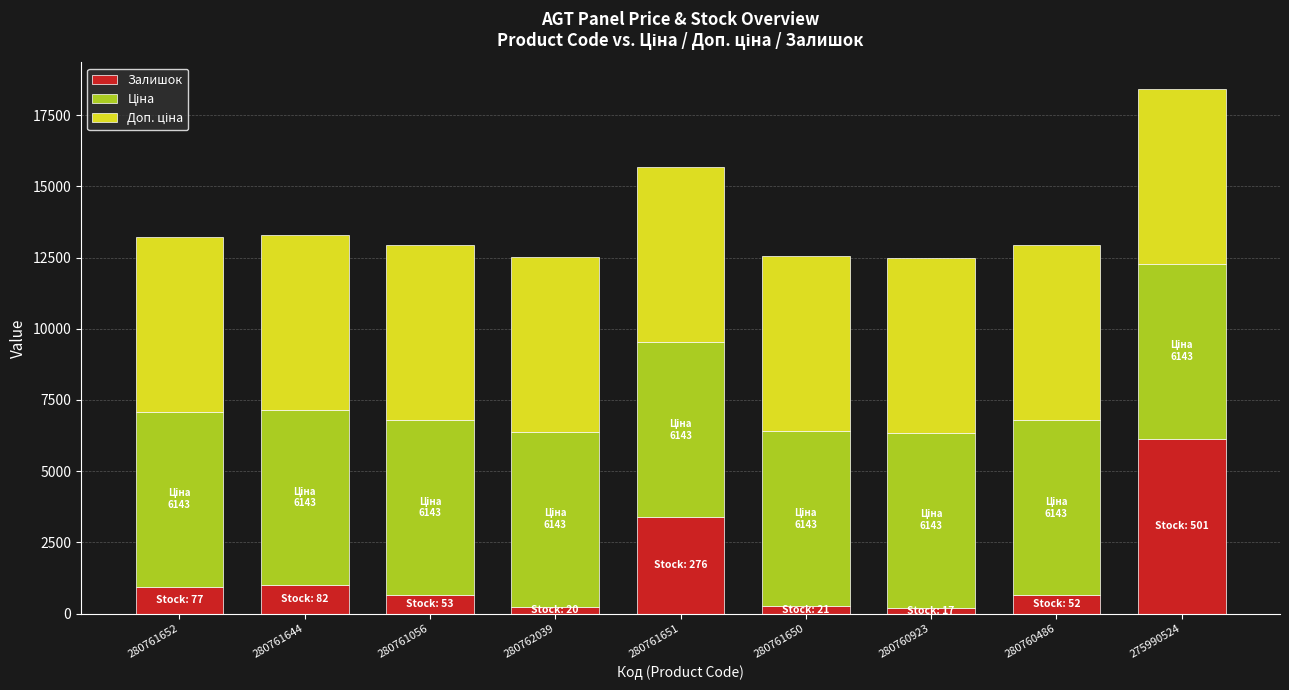

At which category is the sum across all series the highest?

275990524